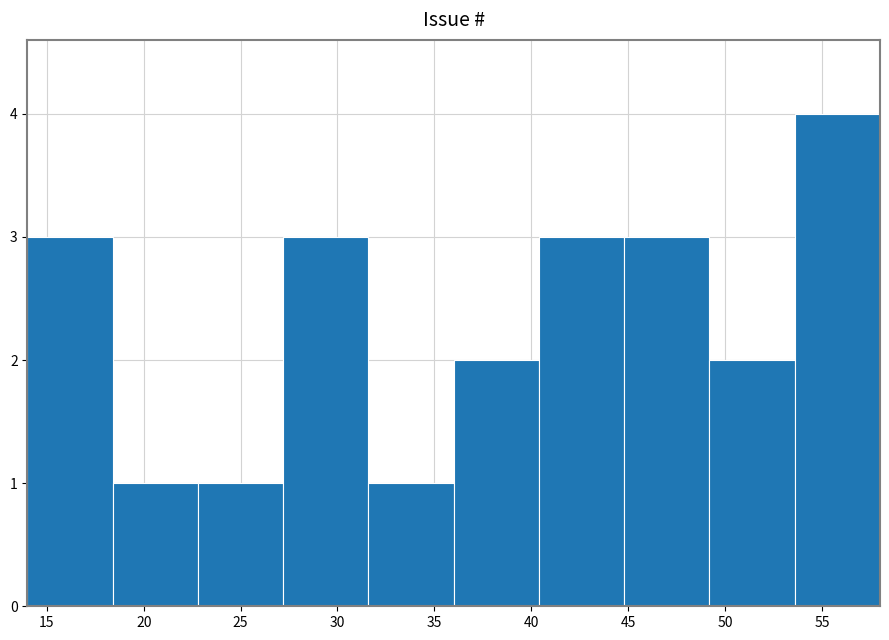

How tall is the bar that spans 40.4 to 44.8 on the x-axis? Neither the bar edges nor the heights are printed on the chart, so give them approximately, as read against the axes.

3